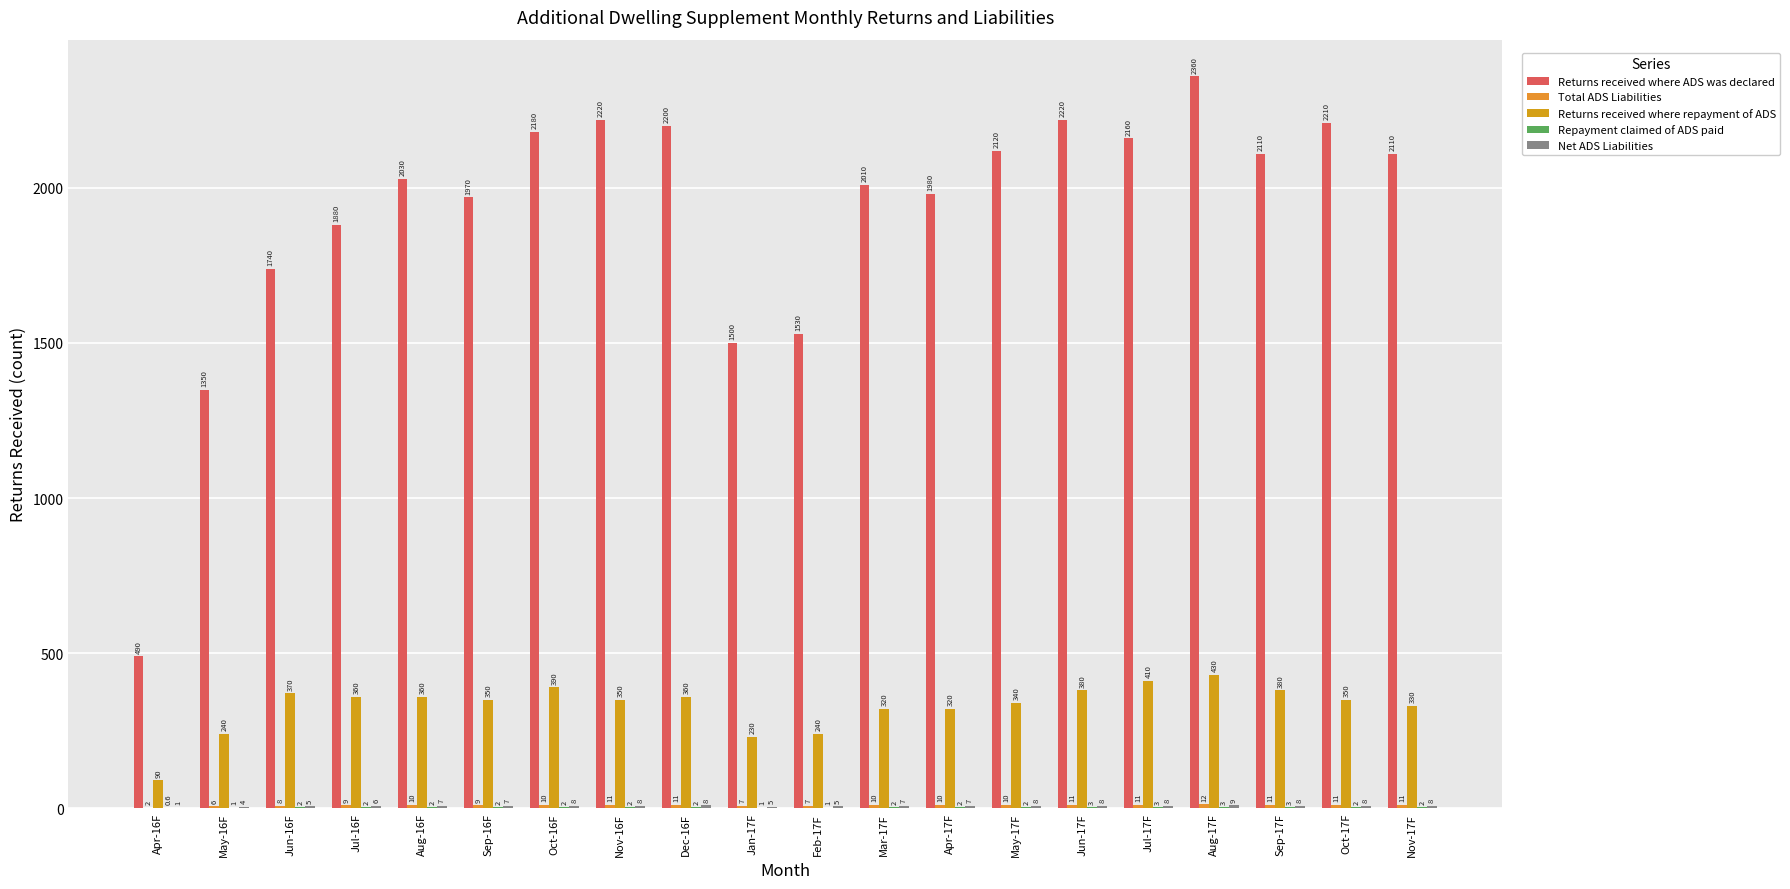

How many groups of bars are there?

20